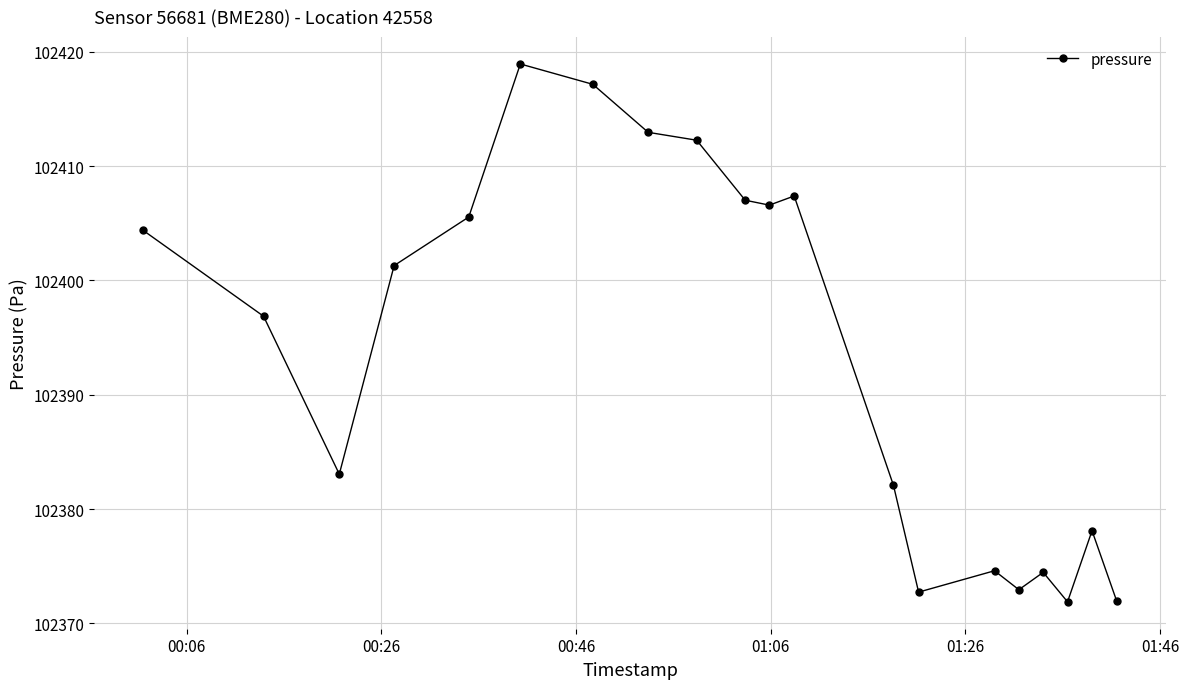

How many distinct data groups are displayed?

1